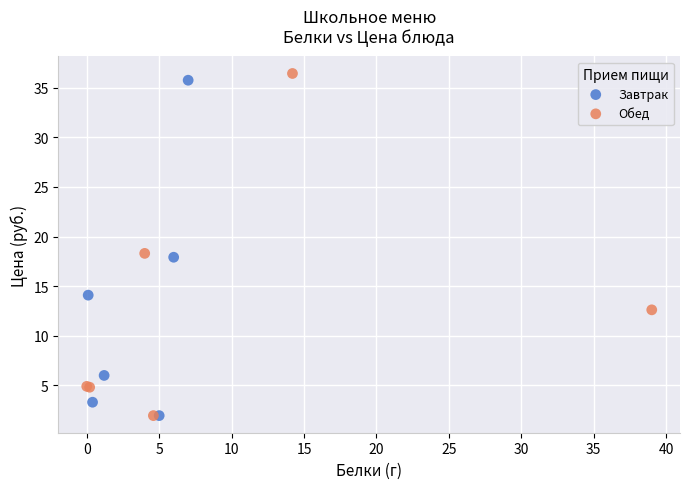

What are all the series names shown in the legend?

Завтрак, Обед